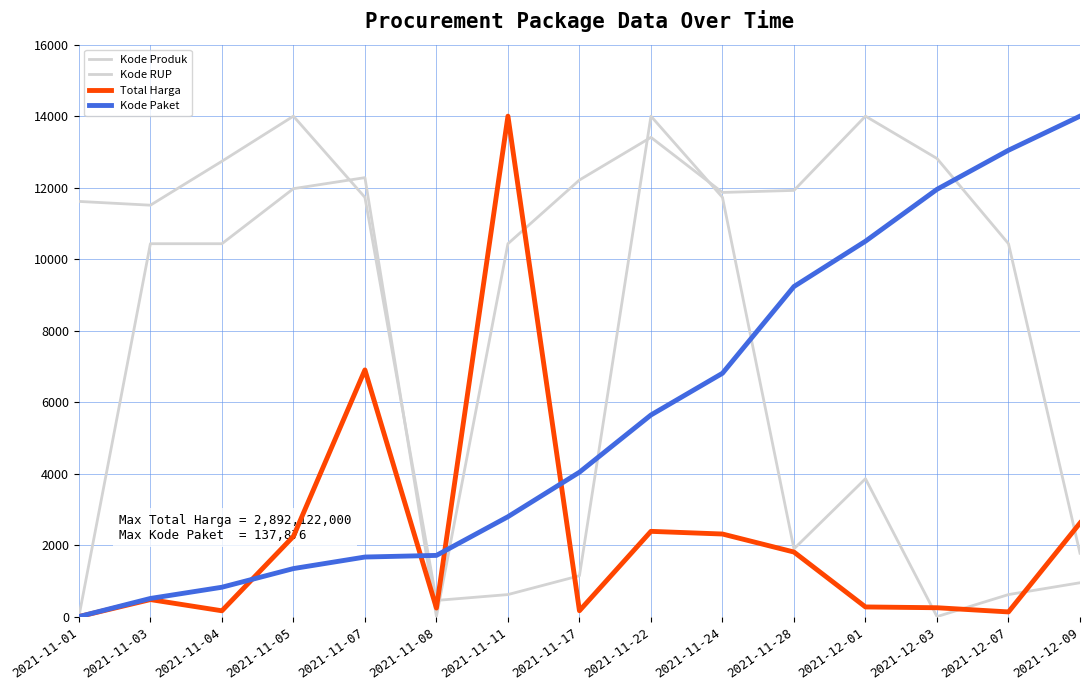

What is the value of the Kode Produk point at the 15th from the left?

947.3